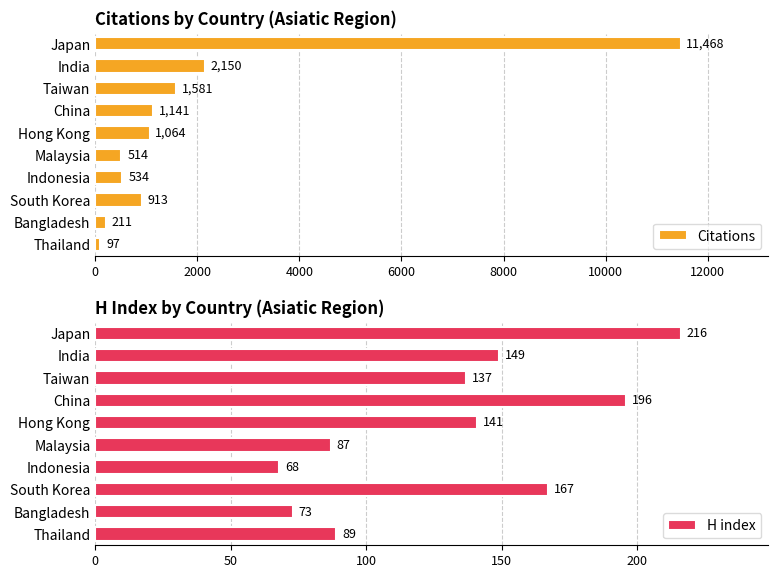

Rank the series by their maximum value, from highest to lowest.

Citations, H index